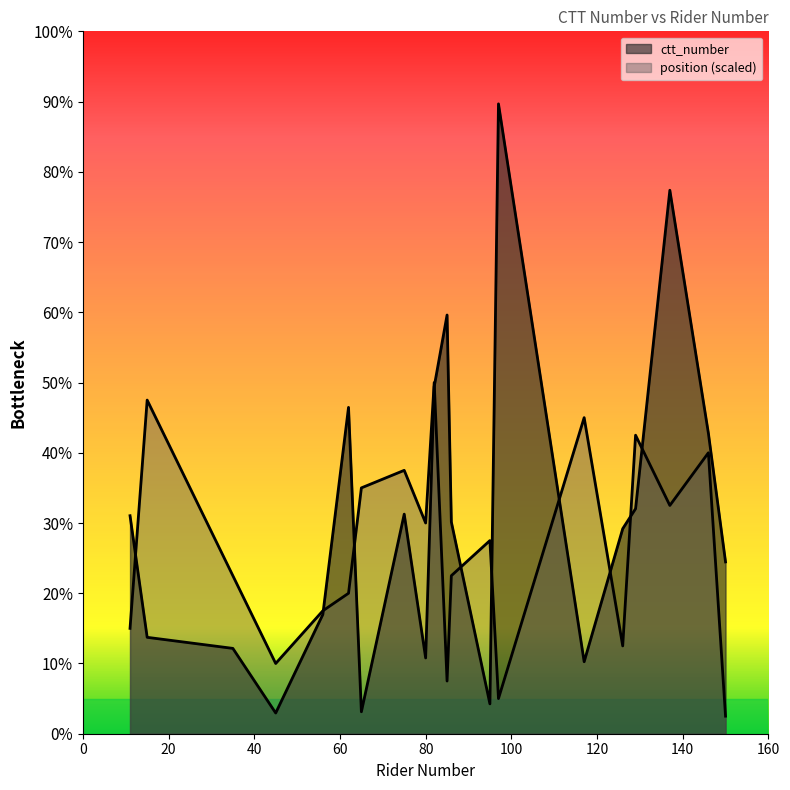

Does the chart display data point markers on the line(s)?

No